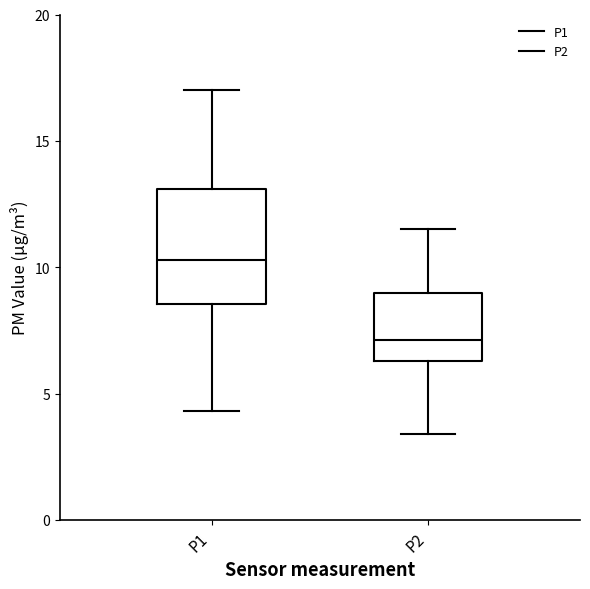

Reading left to right, read every box against the y-axis: the position of its median line, the range the box covers, and the ends of its whiskers. The values are not printed on the chart, so give them approximately, as read against the axis.

P1: median 10.5, box 8.5 to 13.0, whiskers 4.5 to 17.0
P2: median 7.0, box 6.5 to 9.0, whiskers 3.5 to 11.5